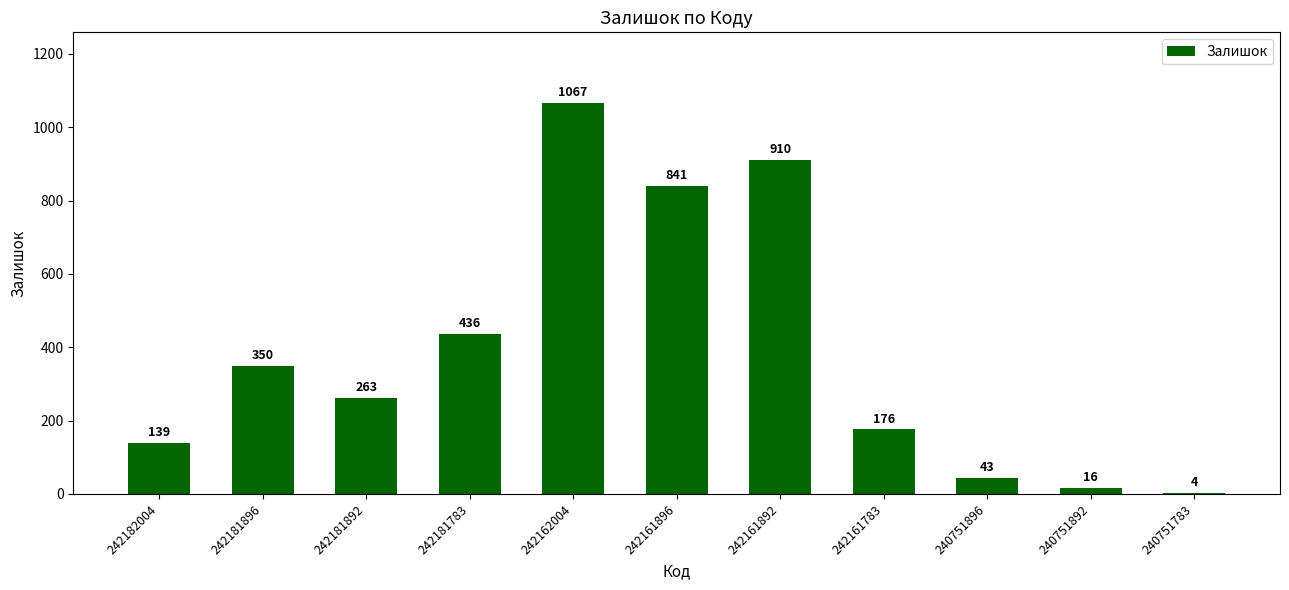

List the labels in order of value, smallest first.

240751783, 240751892, 240751896, 242182004, 242161783, 242181892, 242181896, 242181783, 242161896, 242161892, 242162004